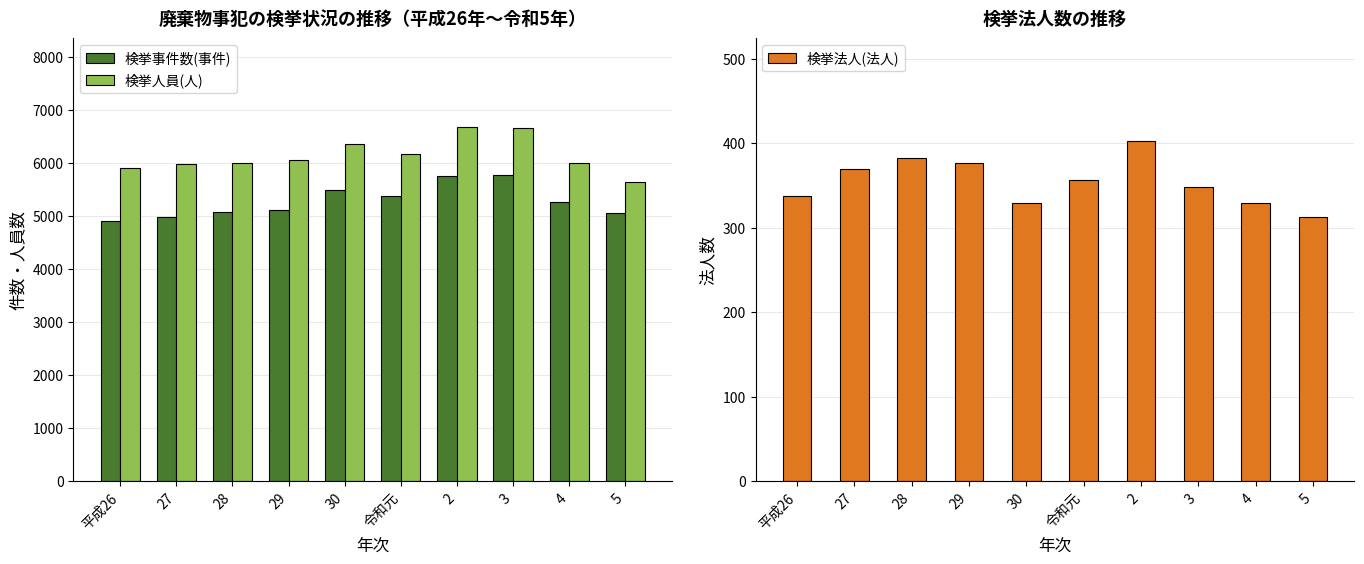

What is the maximum value for 検挙事件数(事件)?

5772